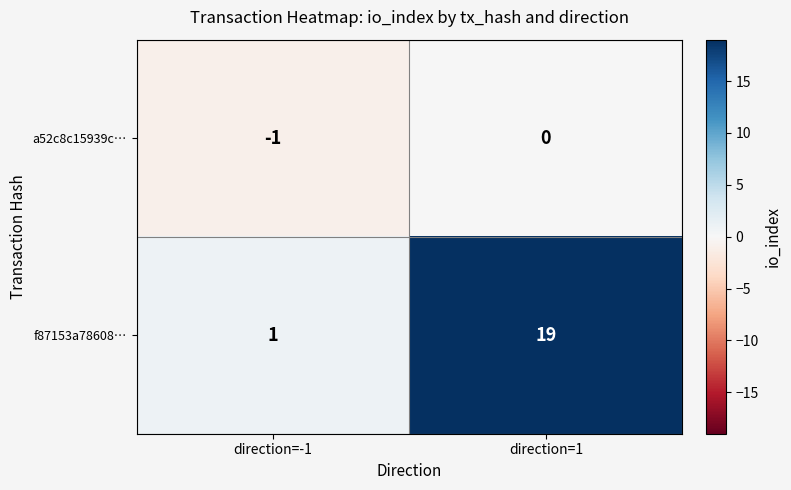

True or false: f87153a78608… has a value of 19 at direction=1.

True